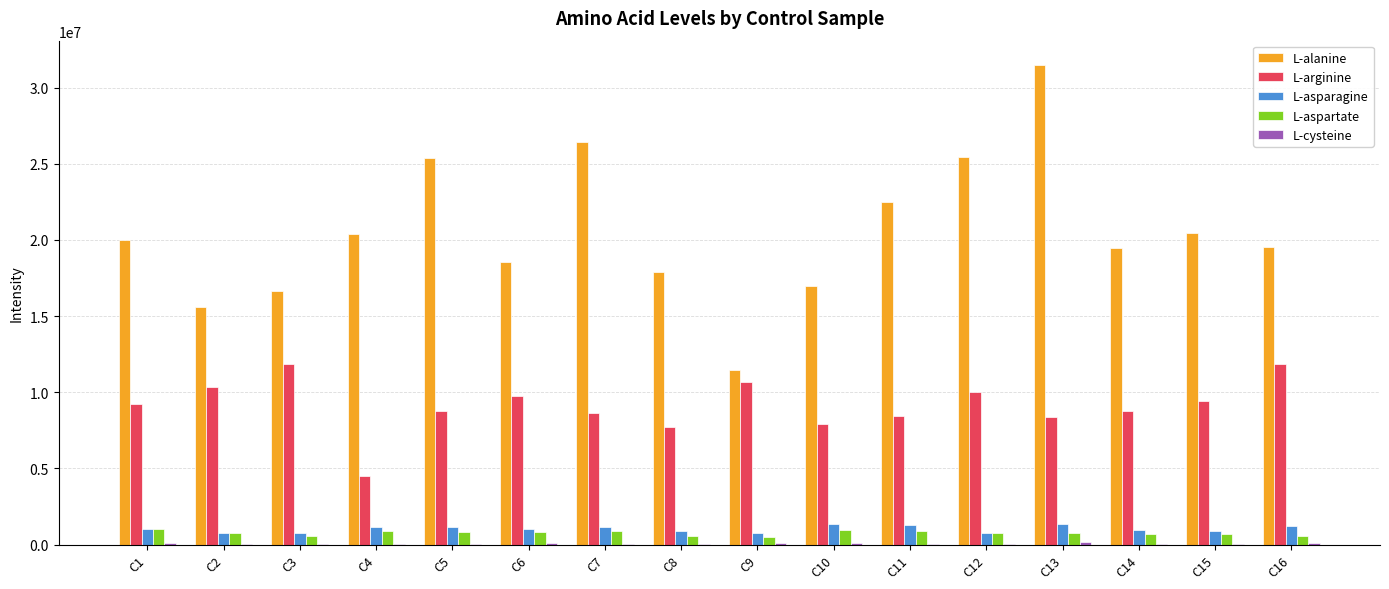

Which series has the largest total across all categories?

L-alanine